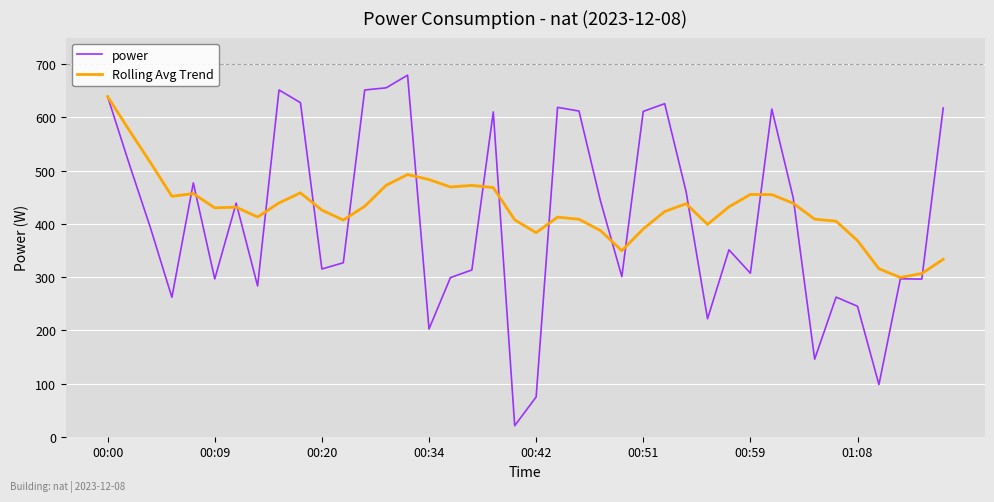

Rank the series by their maximum value, from highest to lowest.

power, Rolling Avg Trend